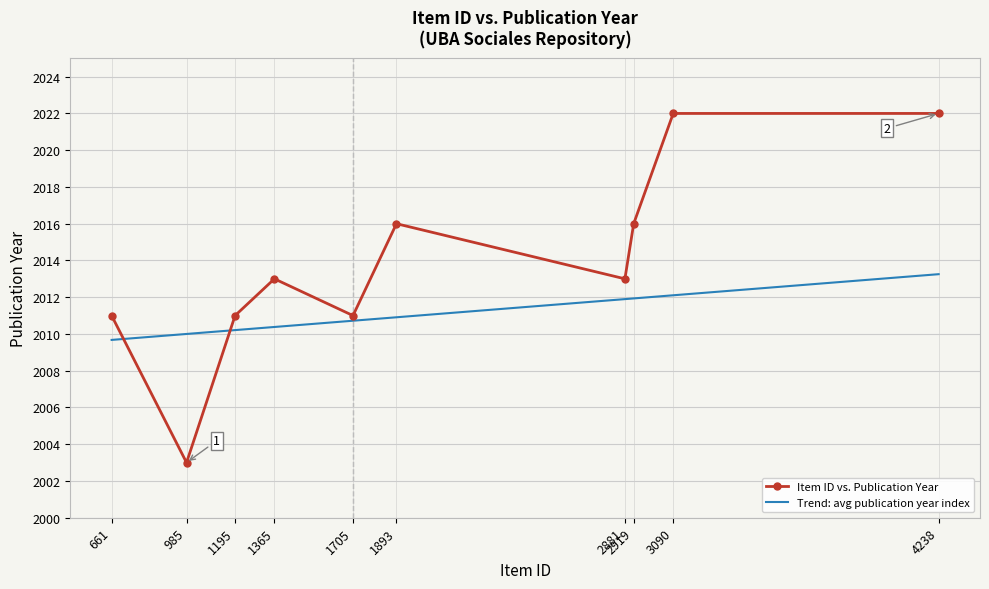

Between which two adjacent categories do Trend: avg publication year index and Item ID vs. Publication Year first intersect?

661 and 985